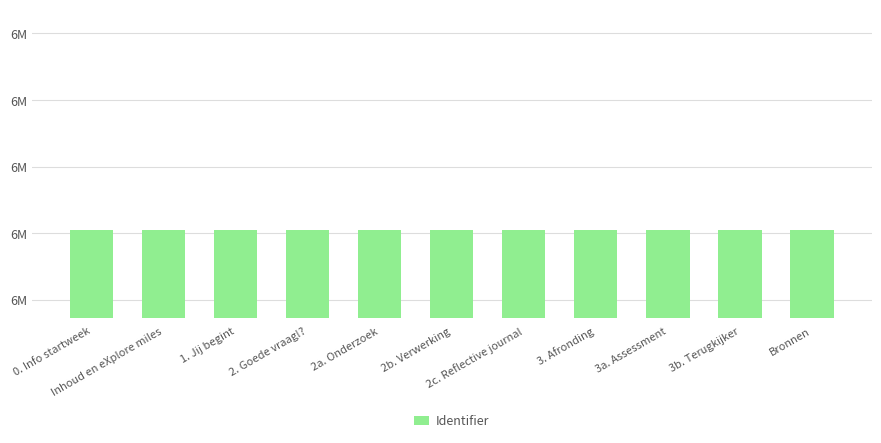

True or false: the data shows 9323477 at Bronnen.

False